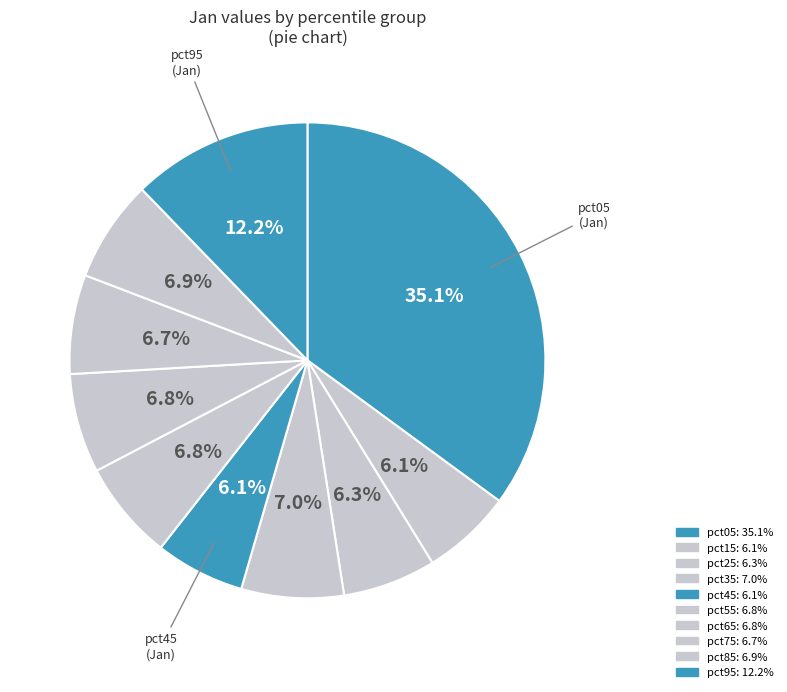

Does pct65 account for over 50% of the chart?

No